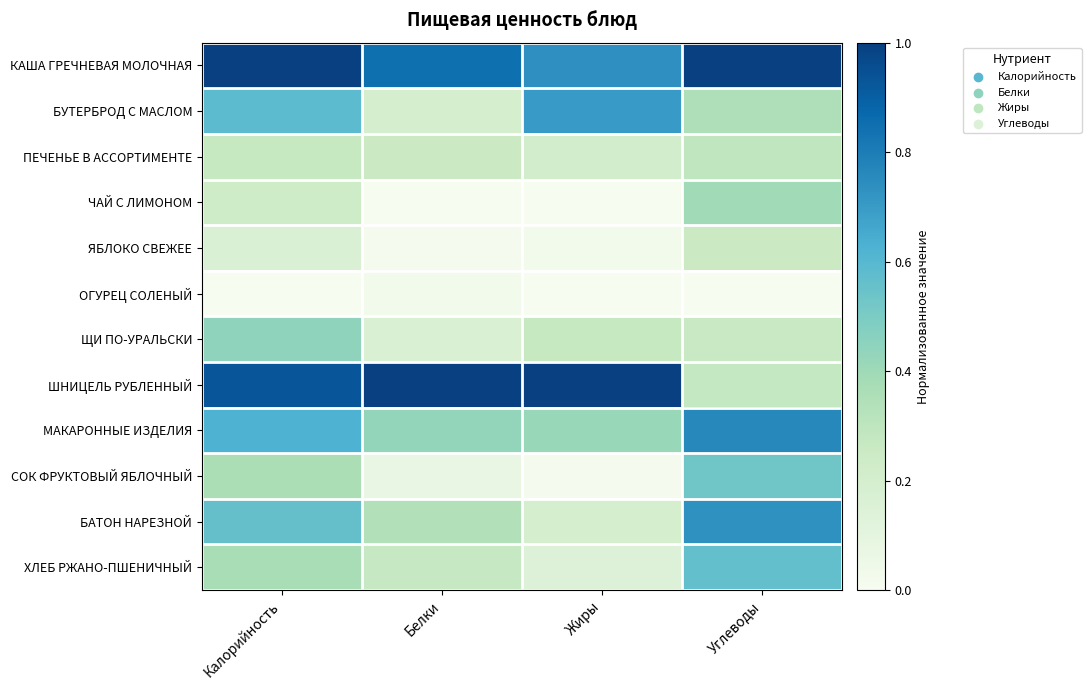

Rank the series by their maximum value, from lowest to highest.

ОГУРЕЦ СОЛЕНЫЙ, ЯБЛОКО СВЕЖЕЕ, ПЕЧЕНЬЕ В АССОРТИМЕНТЕ, ЧАЙ С ЛИМОНОМ, ЩИ ПО-УРАЛЬСКИ, СОК ФРУКТОВЫЙ ЯБЛОЧНЫЙ, ХЛЕБ РЖАНО-ПШЕНИЧНЫЙ, БУТЕРБРОД С МАСЛОМ, БАТОН НАРЕЗНОЙ, МАКАРОННЫЕ ИЗДЕЛИЯ, КАША ГРЕЧНЕВАЯ МОЛОЧНАЯ, ШНИЦЕЛЬ РУБЛЕННЫЙ